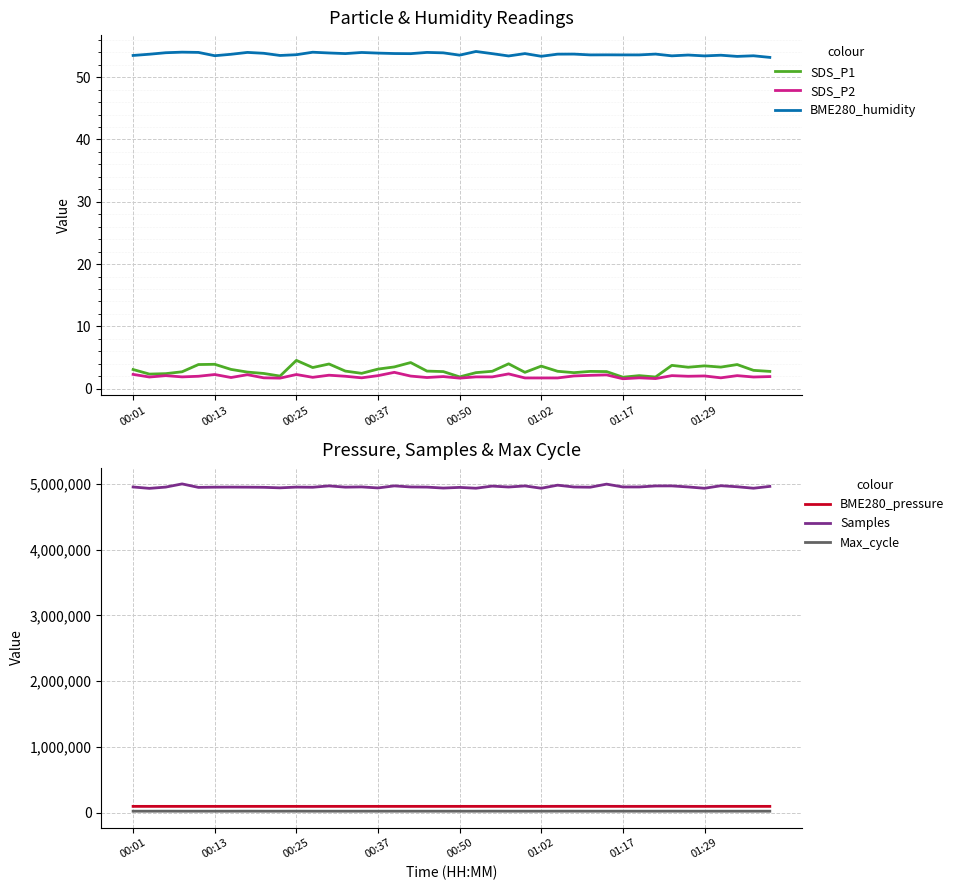

True or false: SDS_P1 and SDS_P2 cross at least once.

False